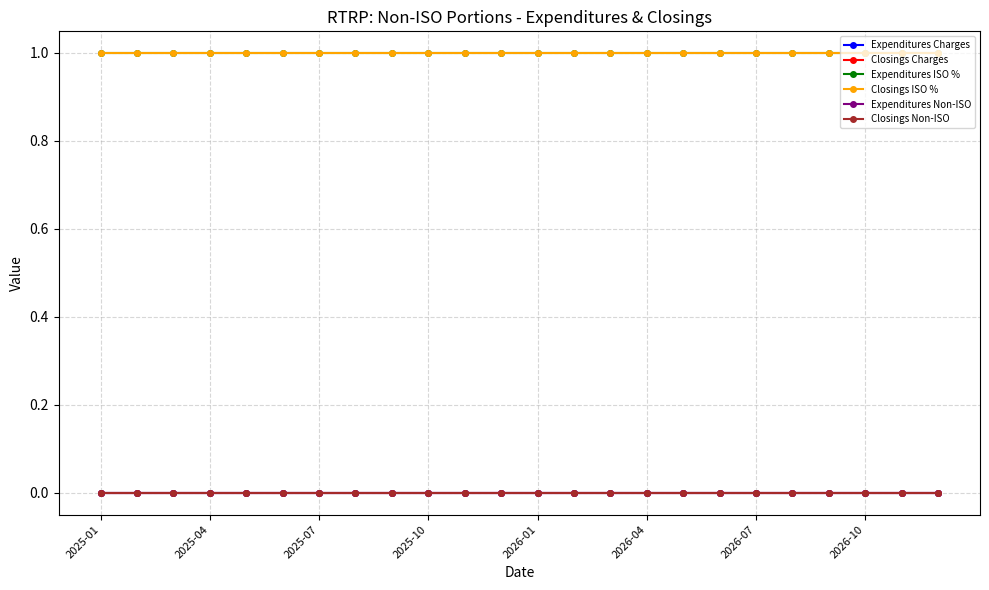

Does the chart have visible grid lines?

Yes